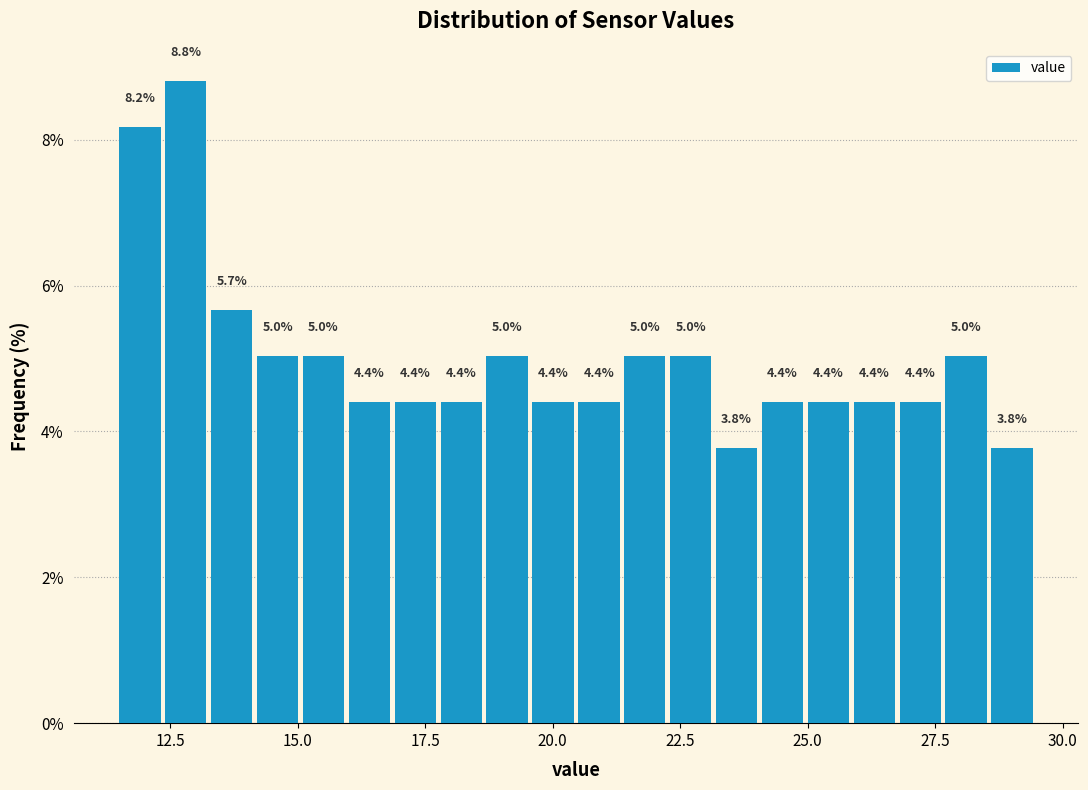

Read against the x-axis, roughly where is the centre of the tallest bar?

13.0